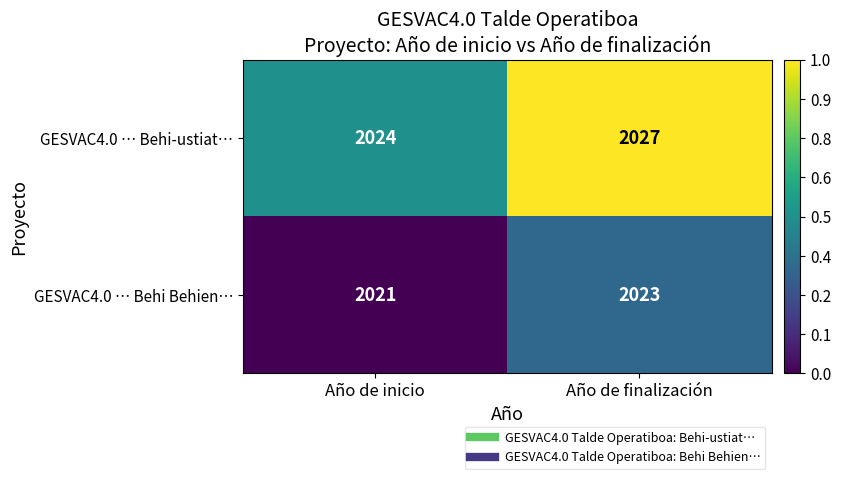

What is the spread (max minus min) of values at Año de inicio?

3